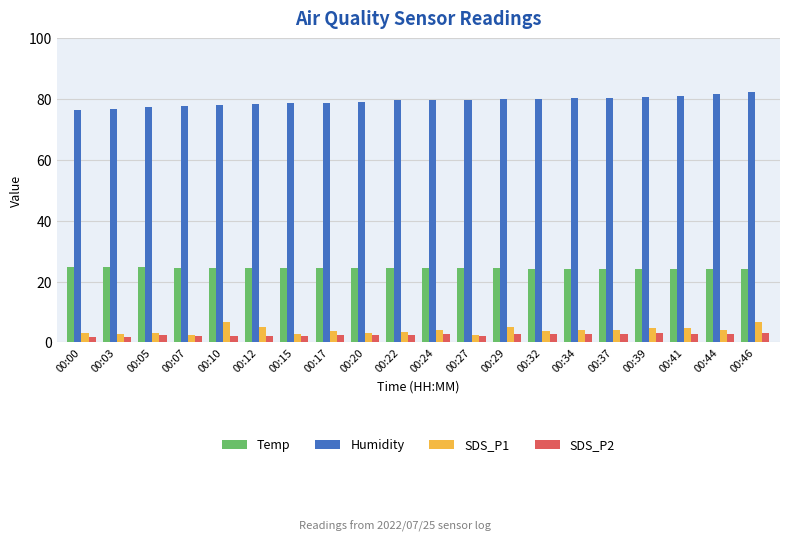

What is the difference between the highest and lowest values at 00:32?

77.3